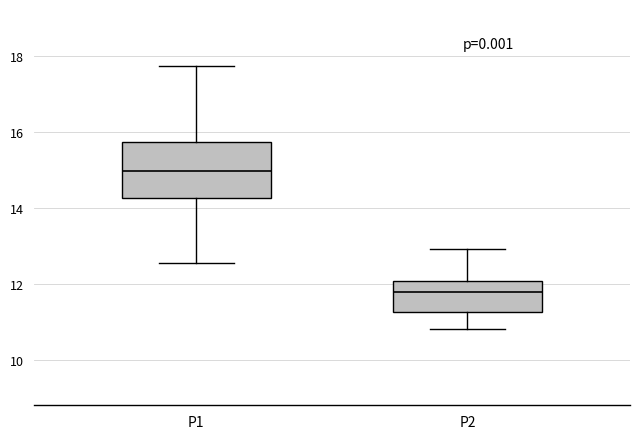

Comparing the boxes themselves (not the whiskers), which one is the tallest?

P1